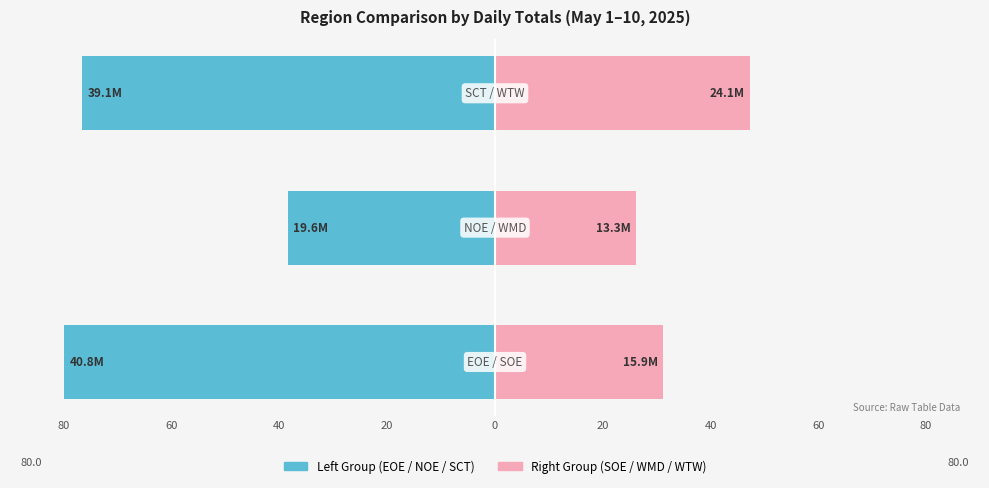

How many values in the Right Group (SOE/WMD/WTW) series are below 31?

1